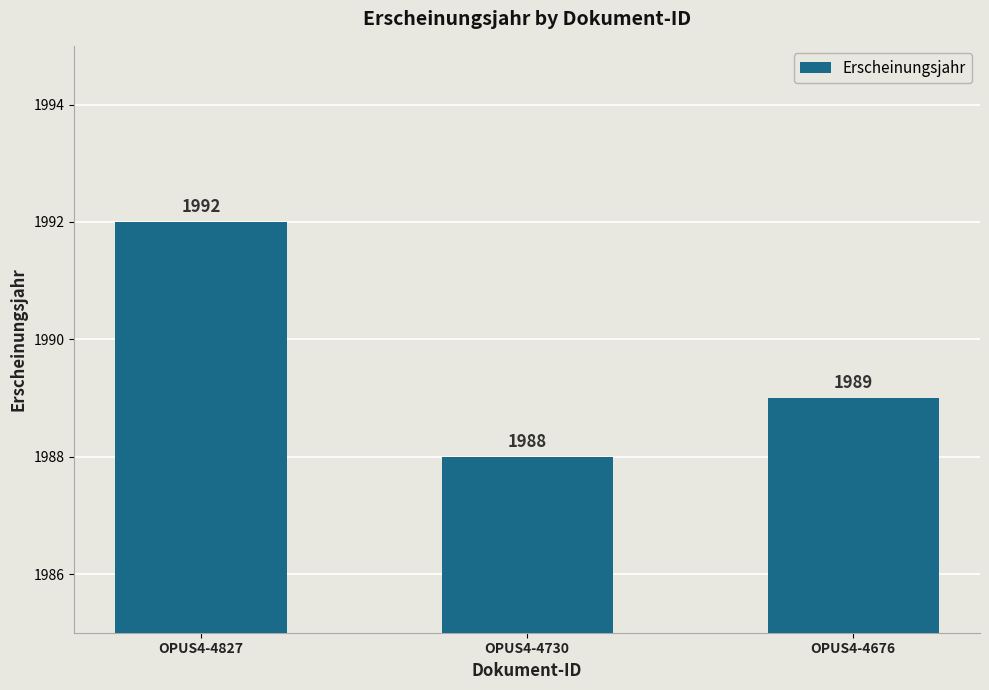

What is the sum of the values at OPUS4-4827 and OPUS4-4730?

3980